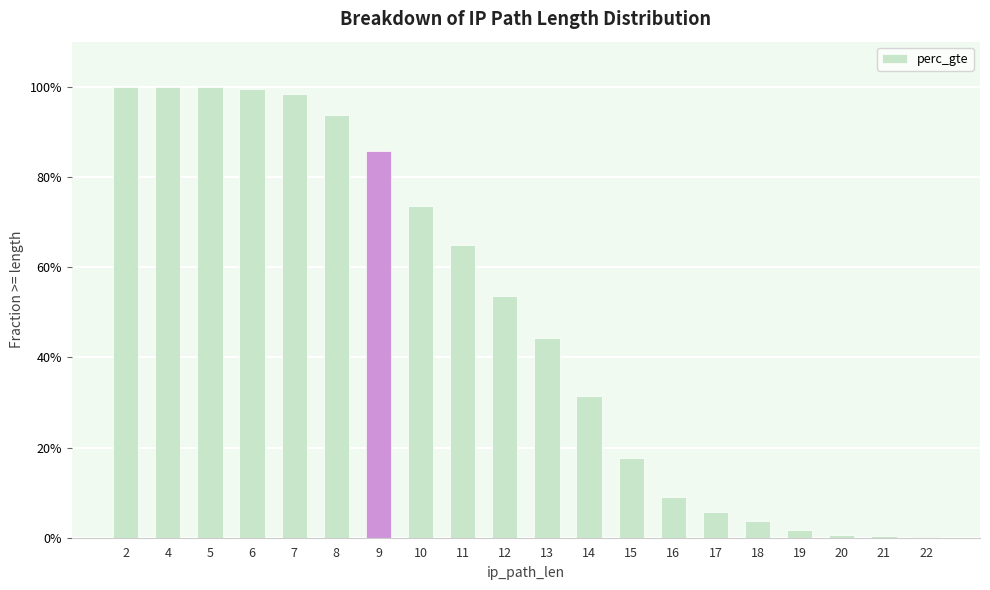

Rank the categories by value from highest to lowest.

2, 4, 5, 6, 7, 8, 9, 10, 11, 12, 13, 14, 15, 16, 17, 18, 19, 20, 21, 22